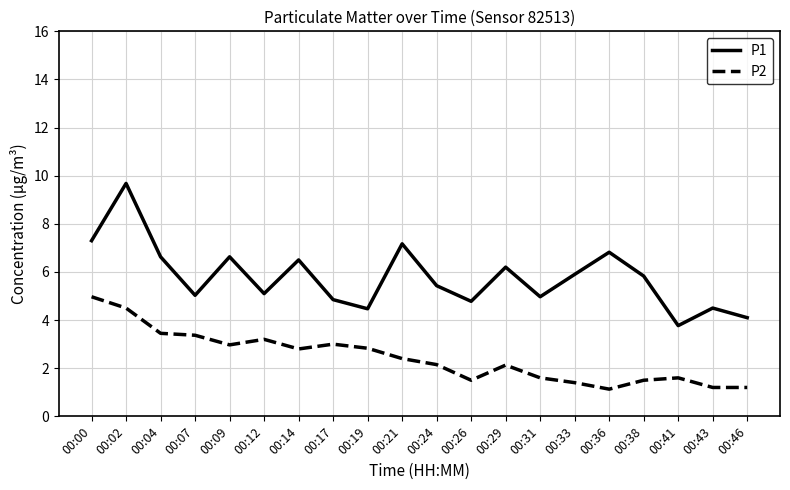

True or false: P1 has a value of 16.8 at 00:02.

False